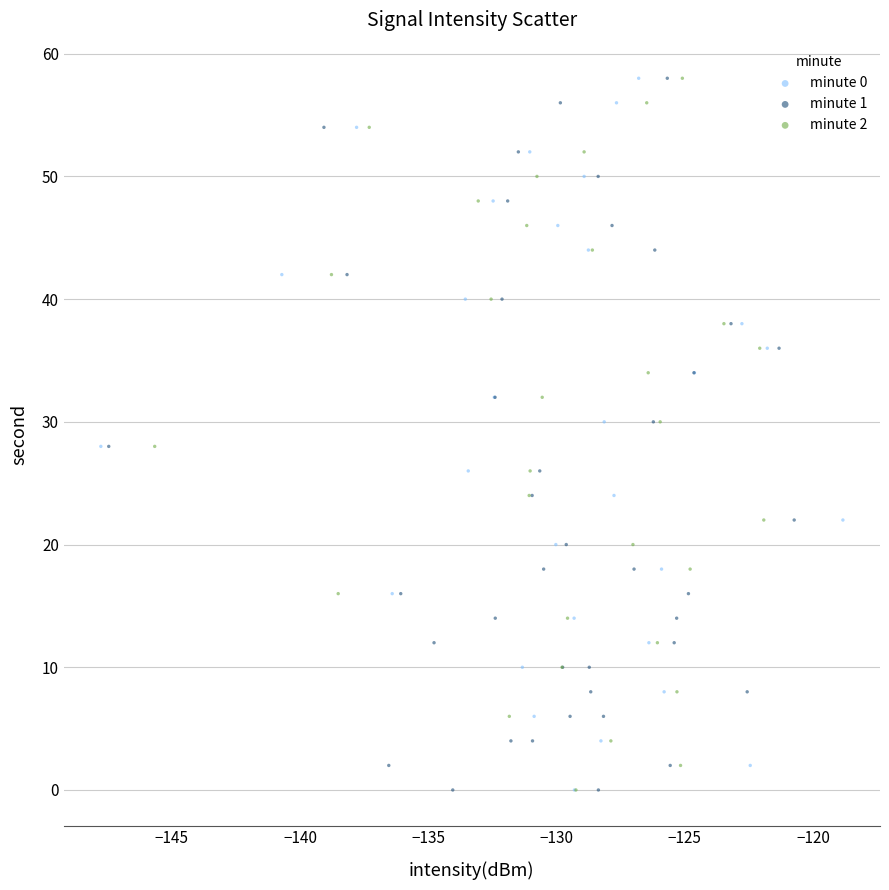

What are all the series names shown in the legend?

minute 0, minute 1, minute 2